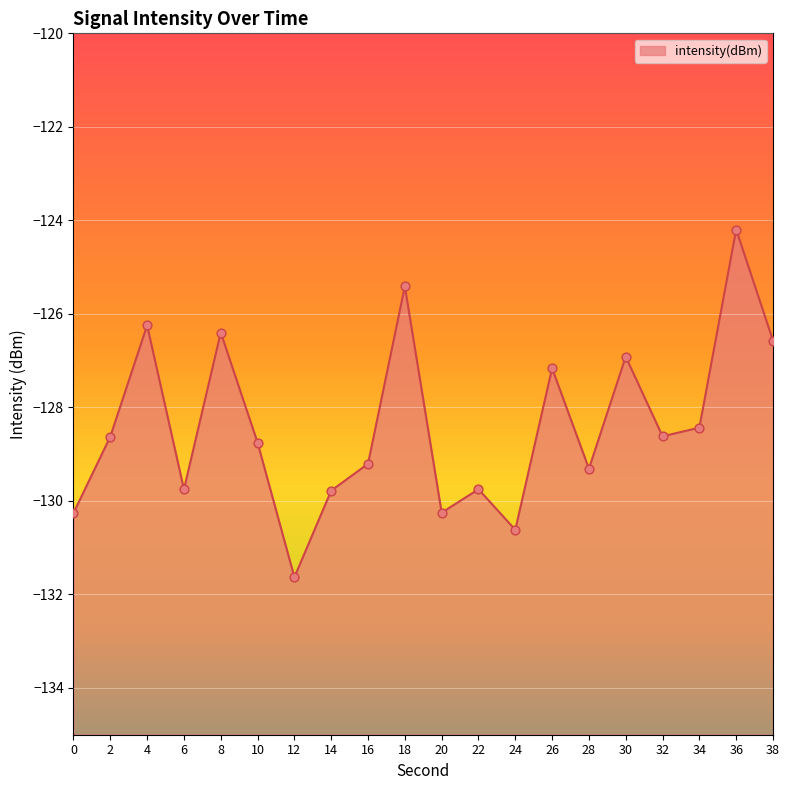

What is the change in value from 12 to 18?

+6.2